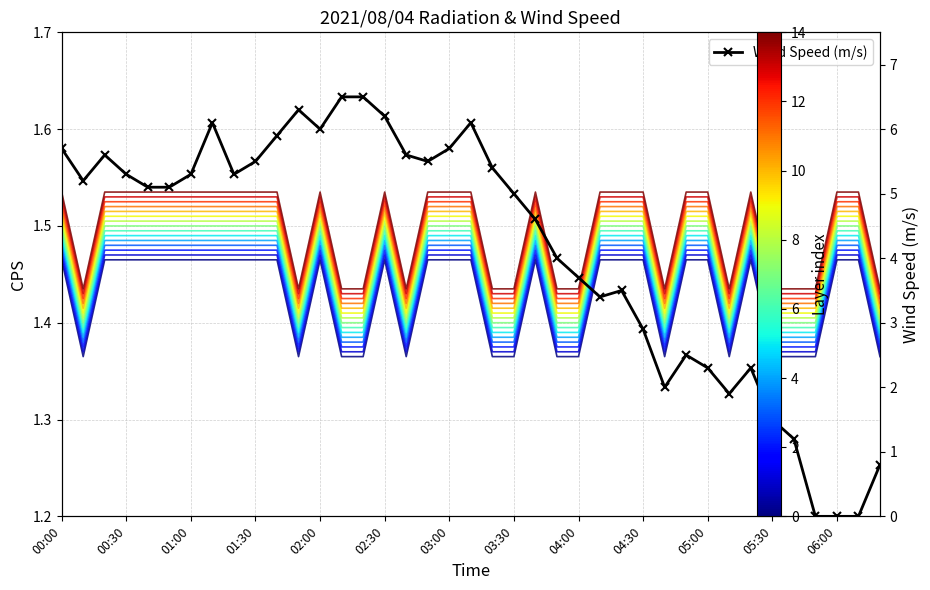

At which label does WindSpeed first exceed 5?

00:00